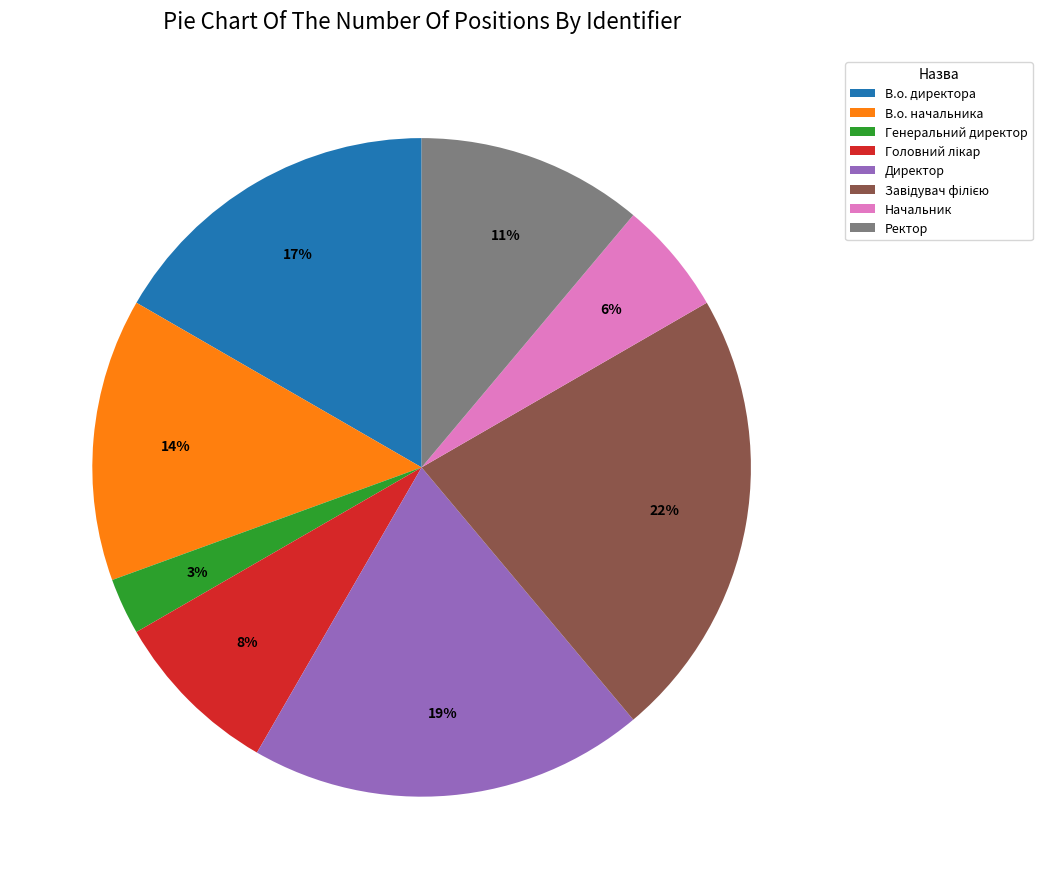

Approximately how many times larger is the value at Начальник compared to Директор?

0.3